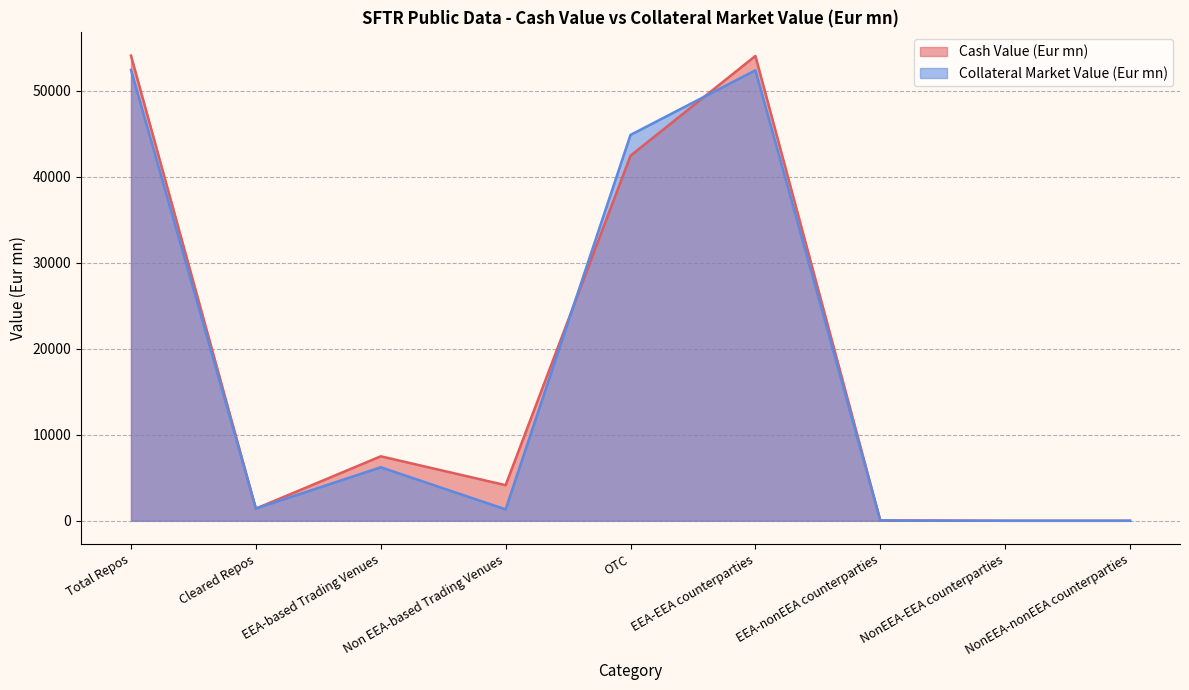

In Collateral Market Value (Eur mn), how many points are higher than both neighbors (excluding endpoints)?

2